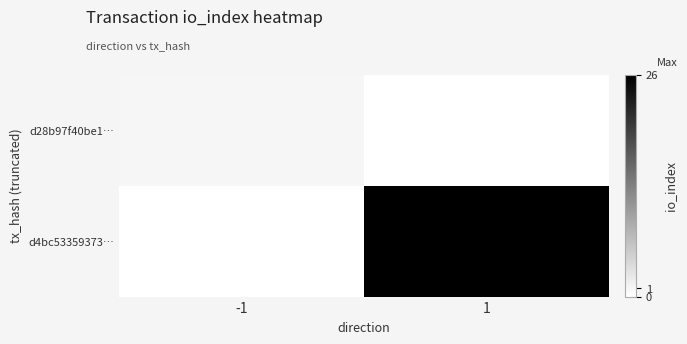

Reading right to left, transcribe all the data shown in this chart.

d28b97f40be1…: 1=0	-1=1
d4bc53359373…: 1=26	-1=0